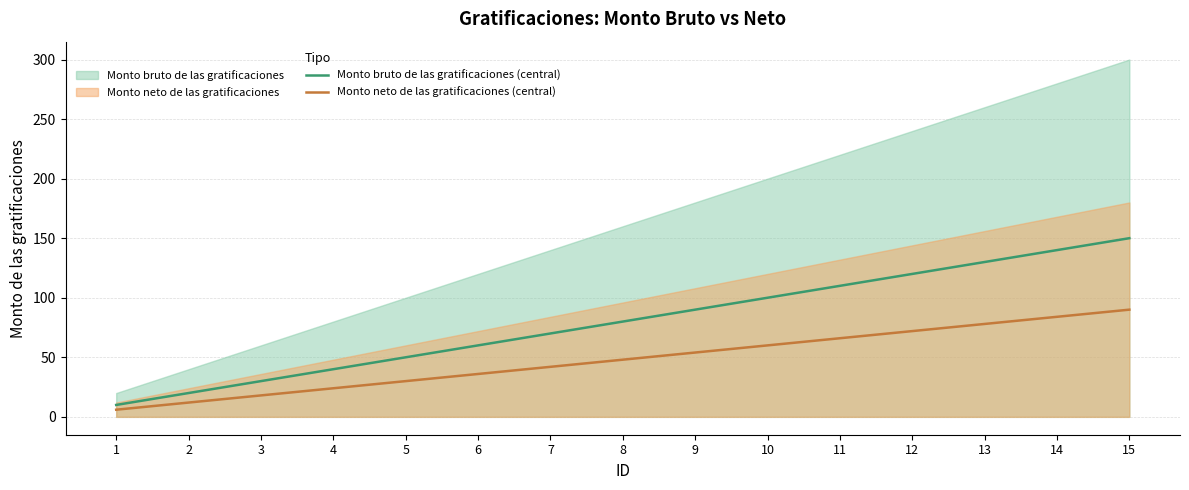

True or false: Monto neto de las gratificaciones (central) has a value of 125 at 13.

False